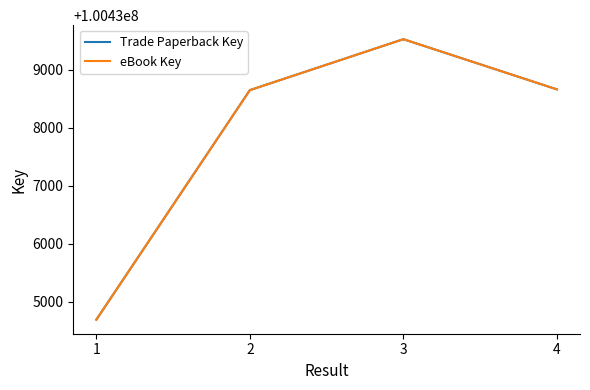

Does the chart display data point markers on the line(s)?

No